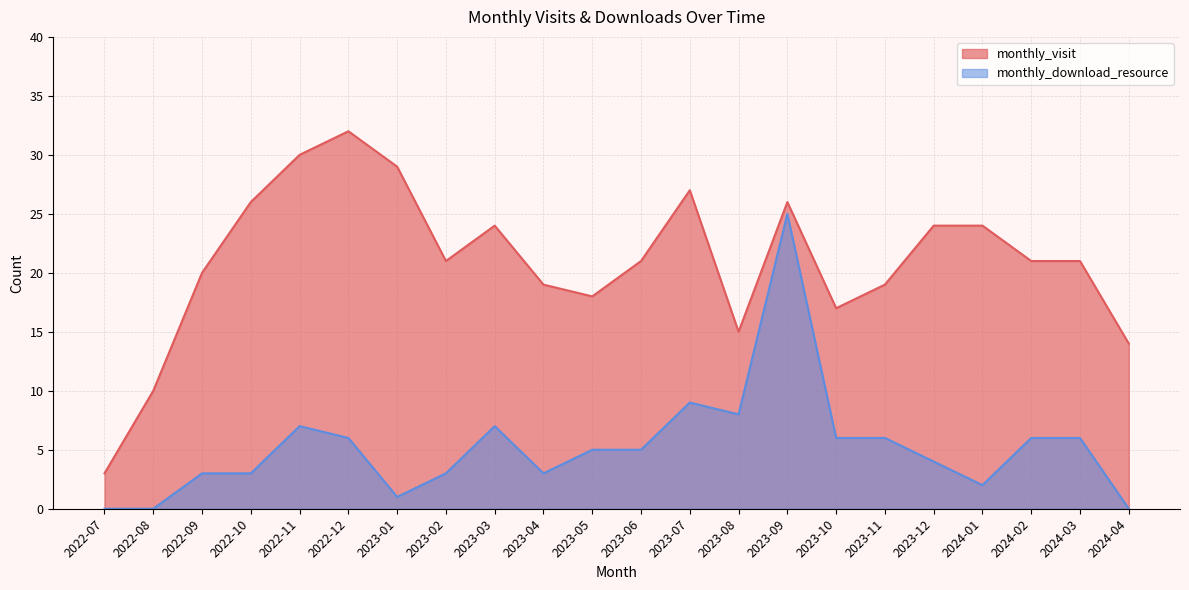

What is the label of the 19th point from the left?

2024-01